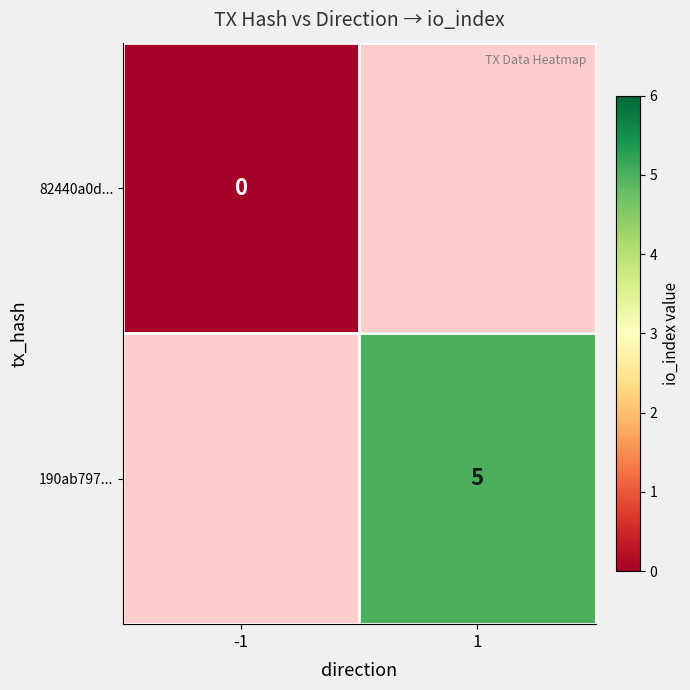

List the labels in order of 82440a0d... value, largest first.

-1, 1